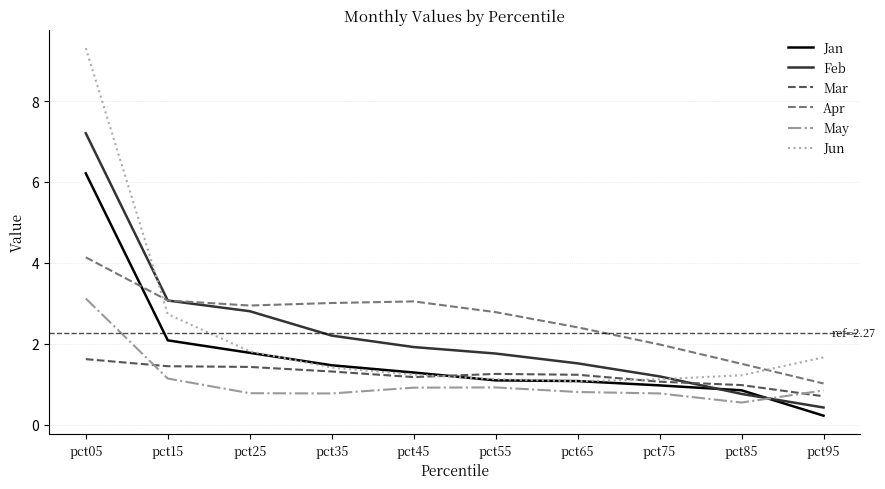

What is the maximum value shown in the chart?

9.3